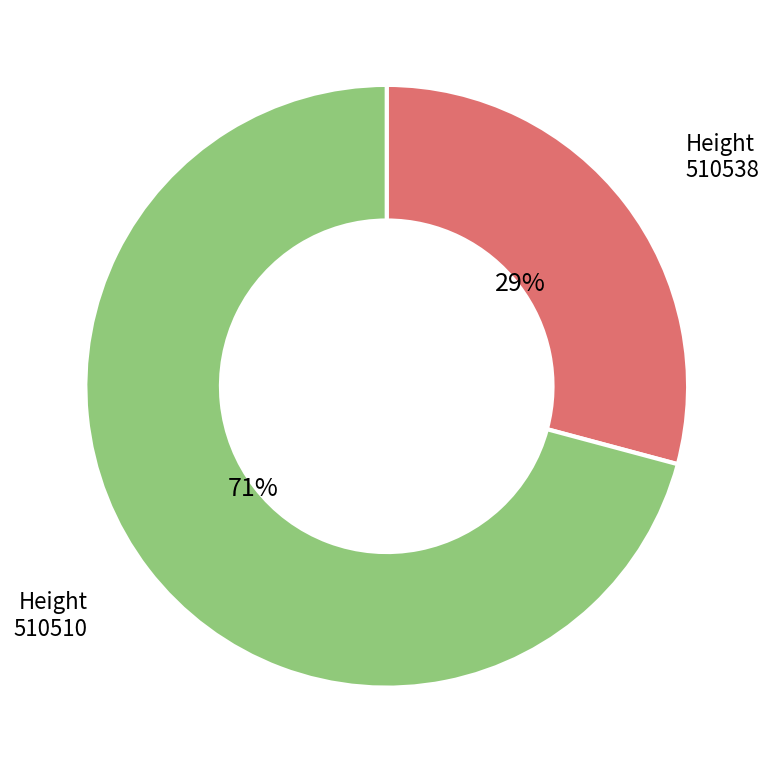

To the nearest percent, what is the average slice percentage?

50%